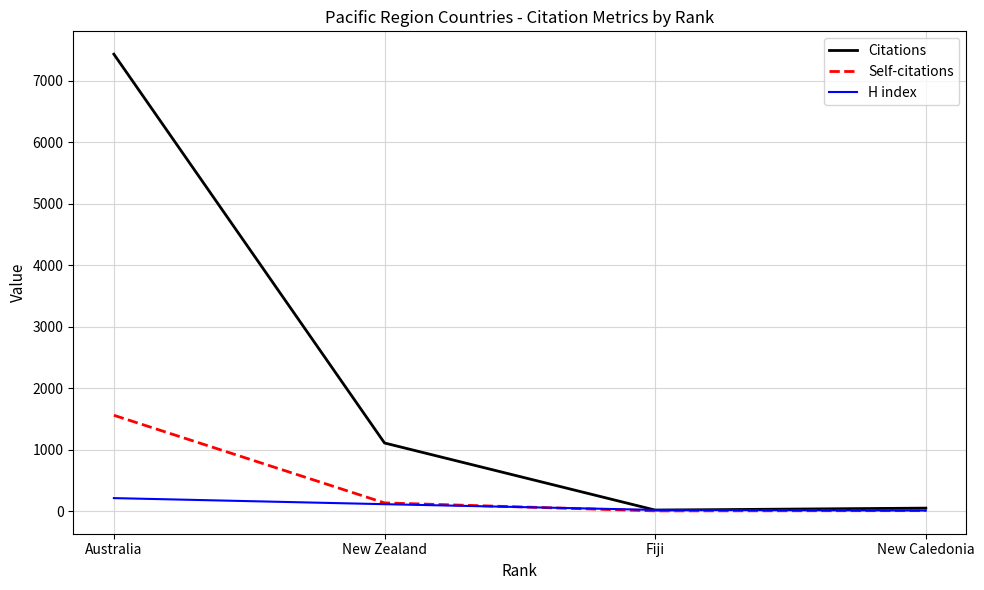

What is the sum of the Self-citations values at New Caledonia and Fiji?

8